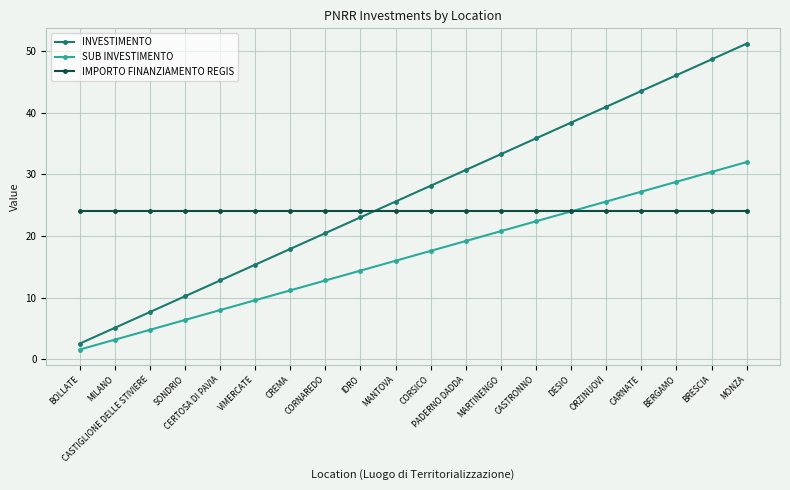

How many values in the SUB INVESTIMENTO series exceed 17?

10